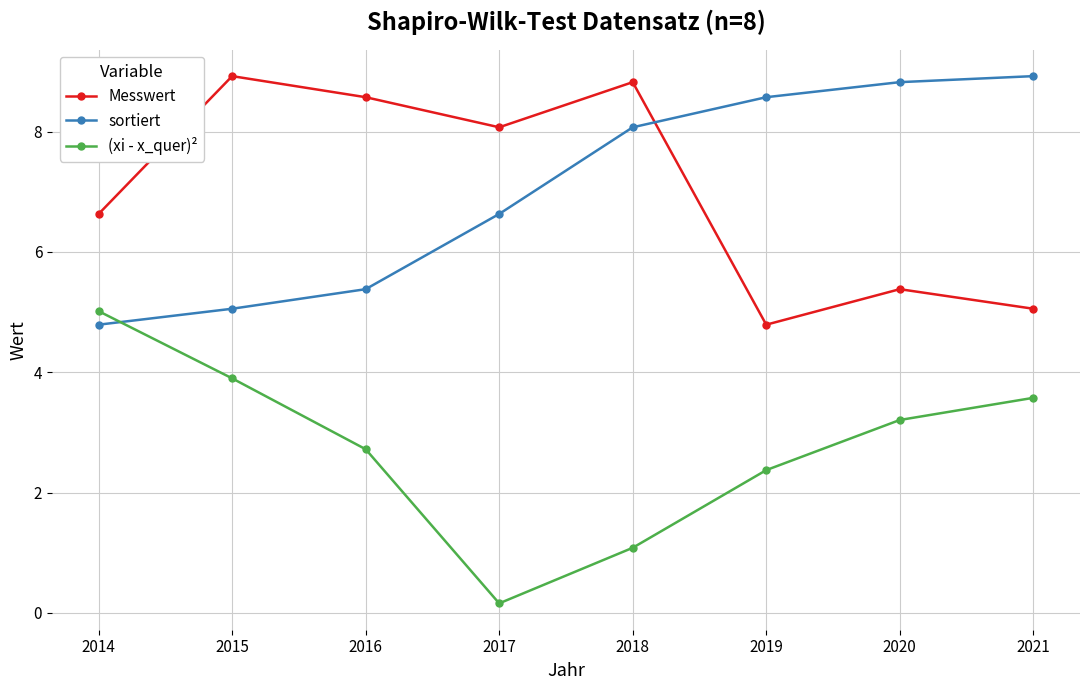

What are all the series names shown in the legend?

Messwert, sortiert, (xi - x_quer)²